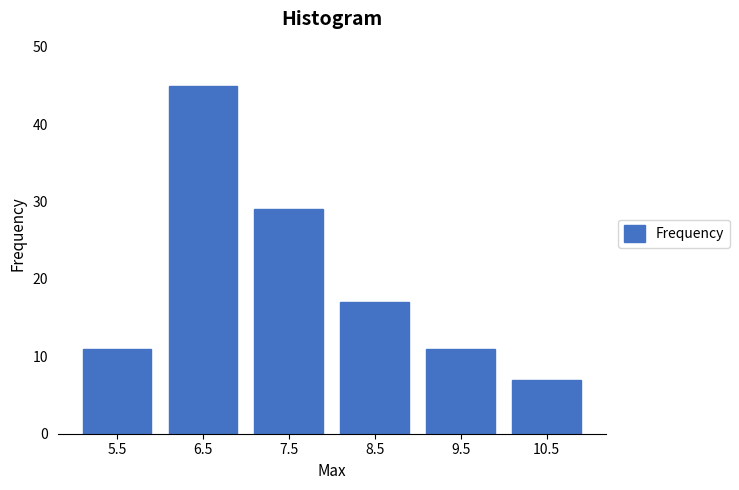

Reading left to right, what are all the values shown in this chart?

5.5=11	6.5=45	7.5=29	8.5=17	9.5=11	10.5=7